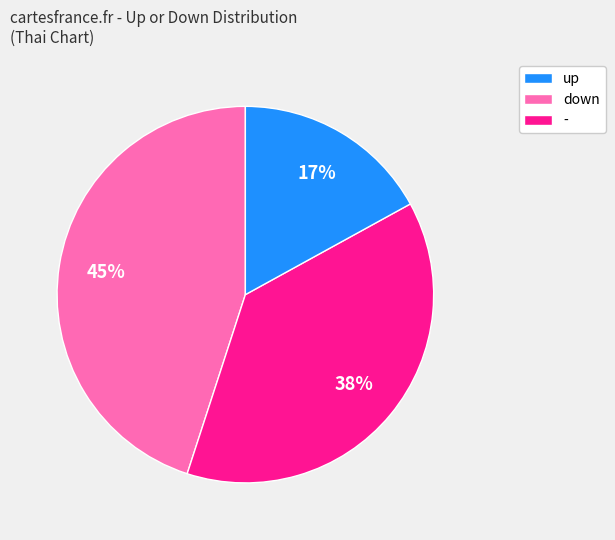

How many slices are in this pie chart?

3